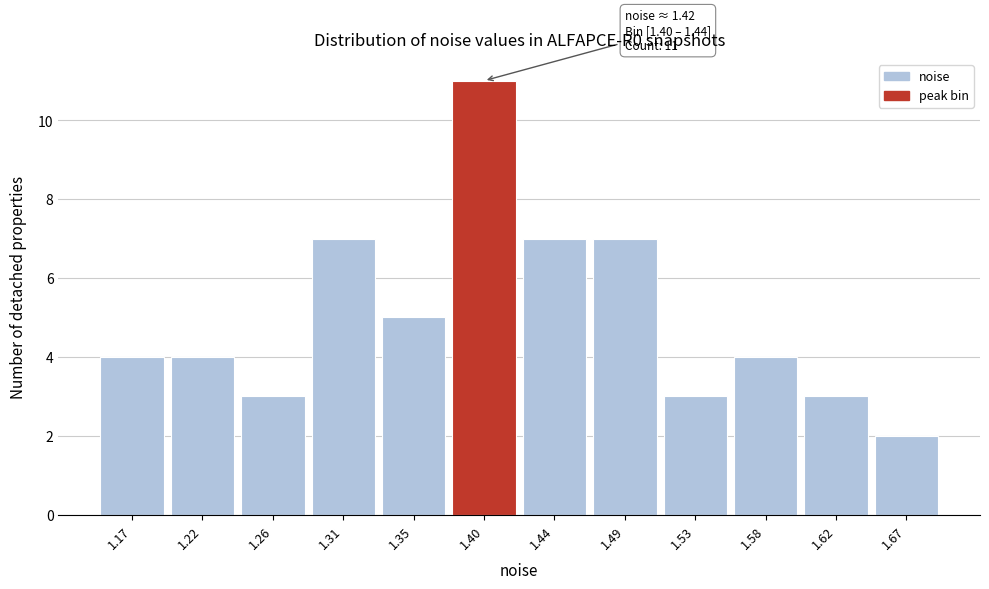

Reading left to right, list all the values displayed in this chart.

4	4	3	7	5	11	7	7	3	4	3	2